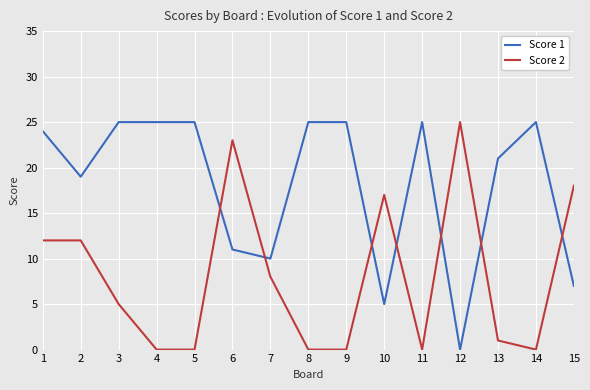

What is the spread (max minus min) of values at 4?

25